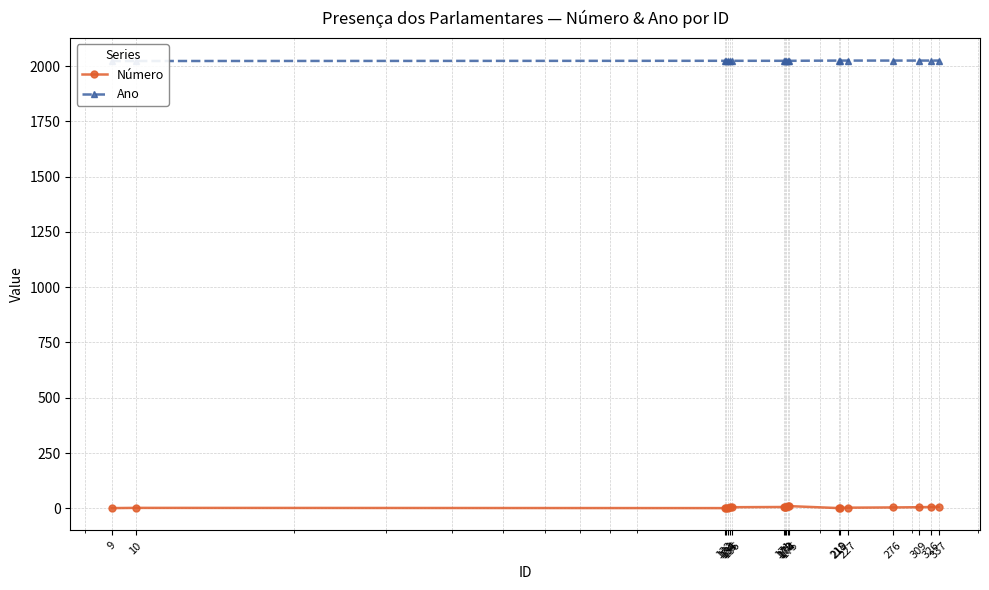

The Ano series shows 458 at 10. True or false?

False